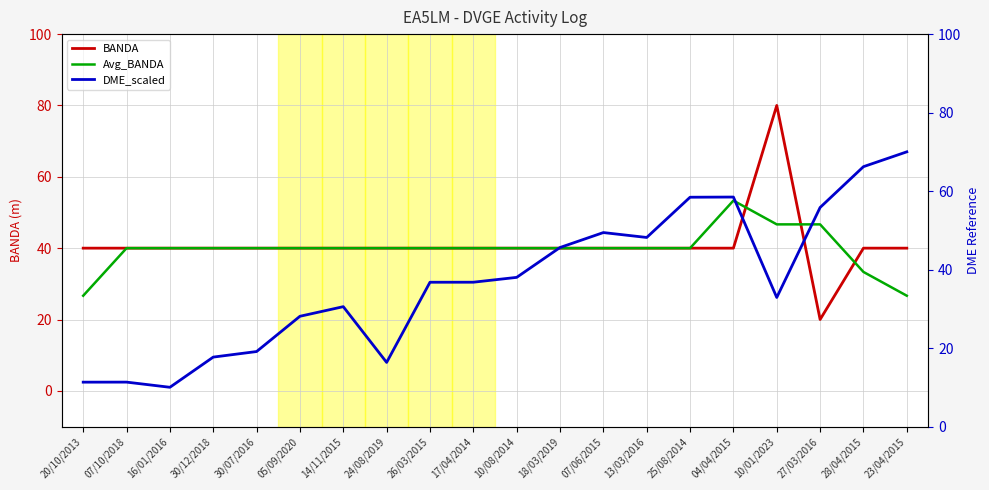

True or false: Avg_BANDA has more than 1 interior local peaks.

False